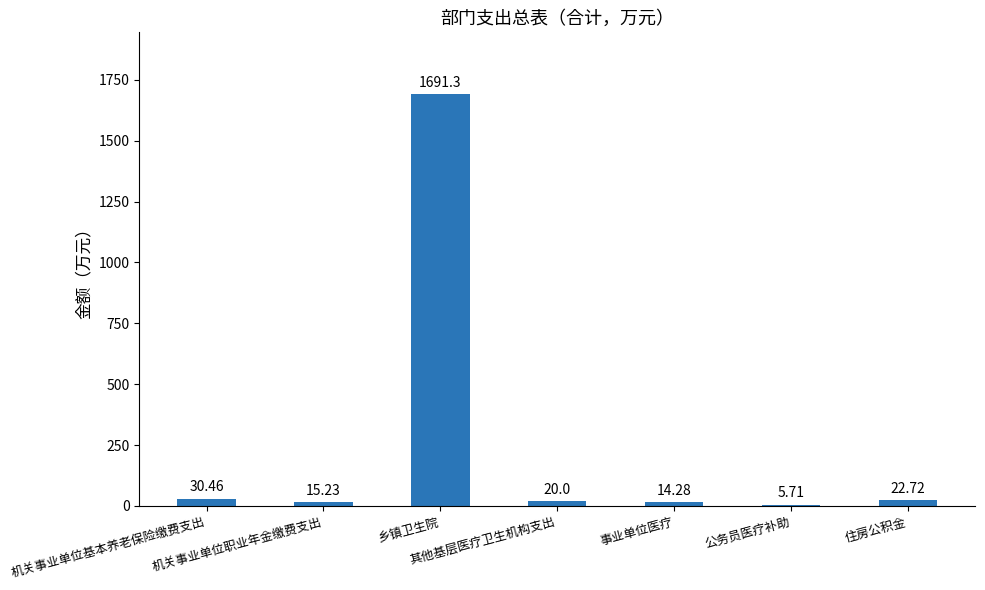

How many distinct data groups are displayed?

1